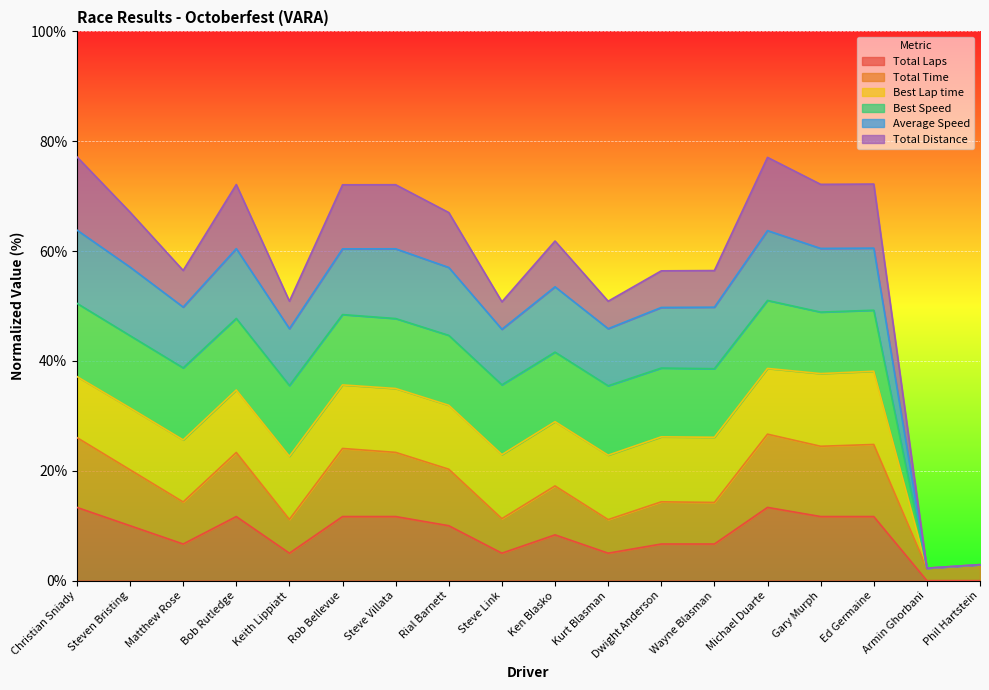

In Total Time, how many points are higher than both neighbors (excluding endpoints)?

6